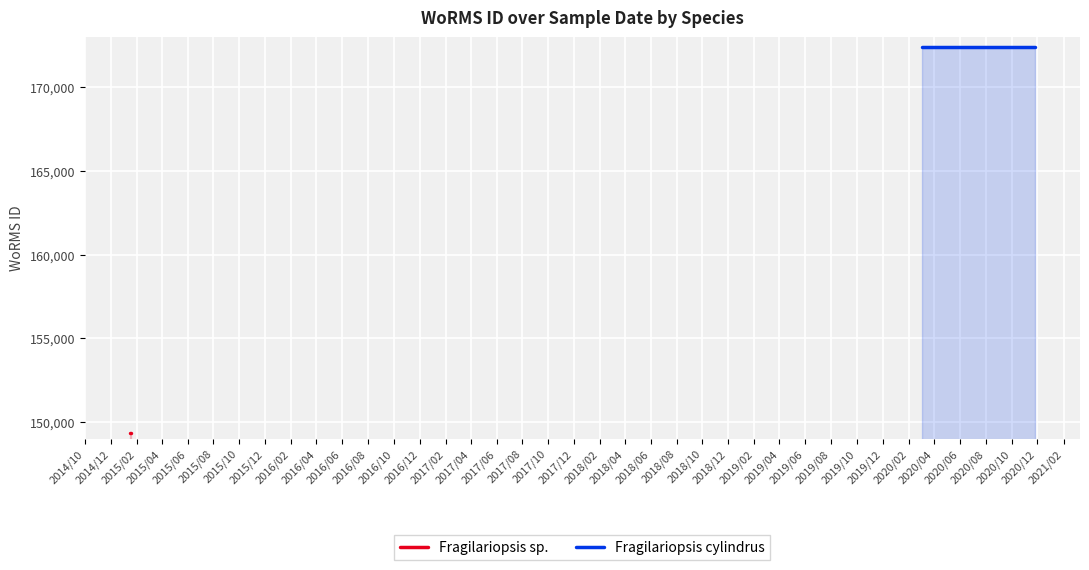

The value of Fragilariopsis sp. at 2015/02 is 76774. True or false?

False